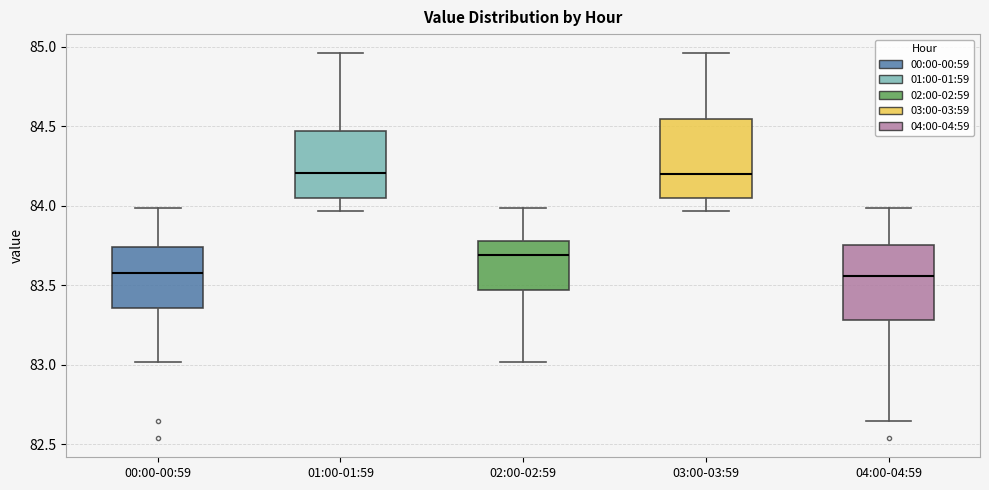

Reading left to right, read every box against the y-axis: the position of its median line, the range the box covers, and the ends of its whiskers. The values are not printed on the chart, so give them approximately, as read against the axis.

00:00-00:59: median 83.60, box 83.35 to 83.75, whiskers 83.00 to 84.00
01:00-01:59: median 84.20, box 84.05 to 84.45, whiskers 83.95 to 84.95
02:00-02:59: median 83.70, box 83.45 to 83.80, whiskers 83.00 to 84.00
03:00-03:59: median 84.20, box 84.05 to 84.55, whiskers 83.95 to 84.95
04:00-04:59: median 83.55, box 83.30 to 83.75, whiskers 82.65 to 84.00